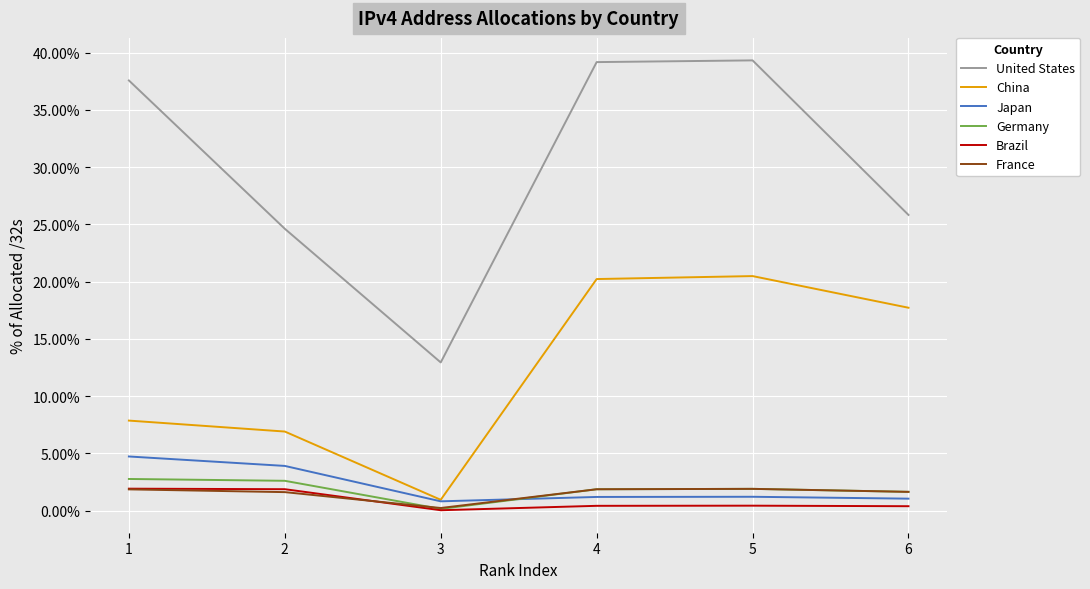

Does the chart display data point markers on the line(s)?

No